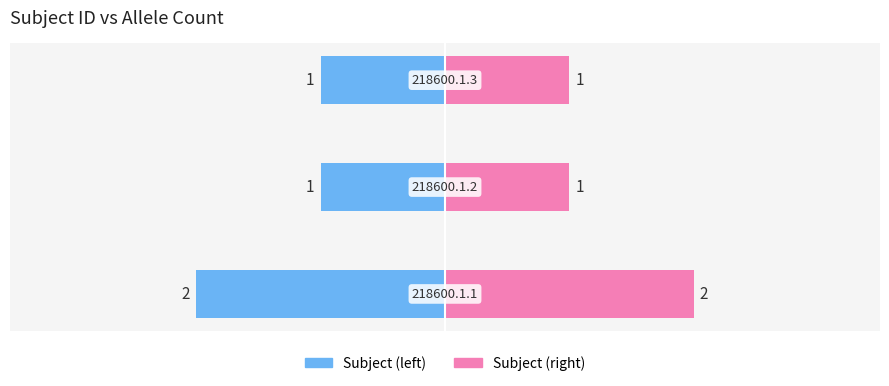

The value of Allele count (right) at 0 is 1. True or false?

False